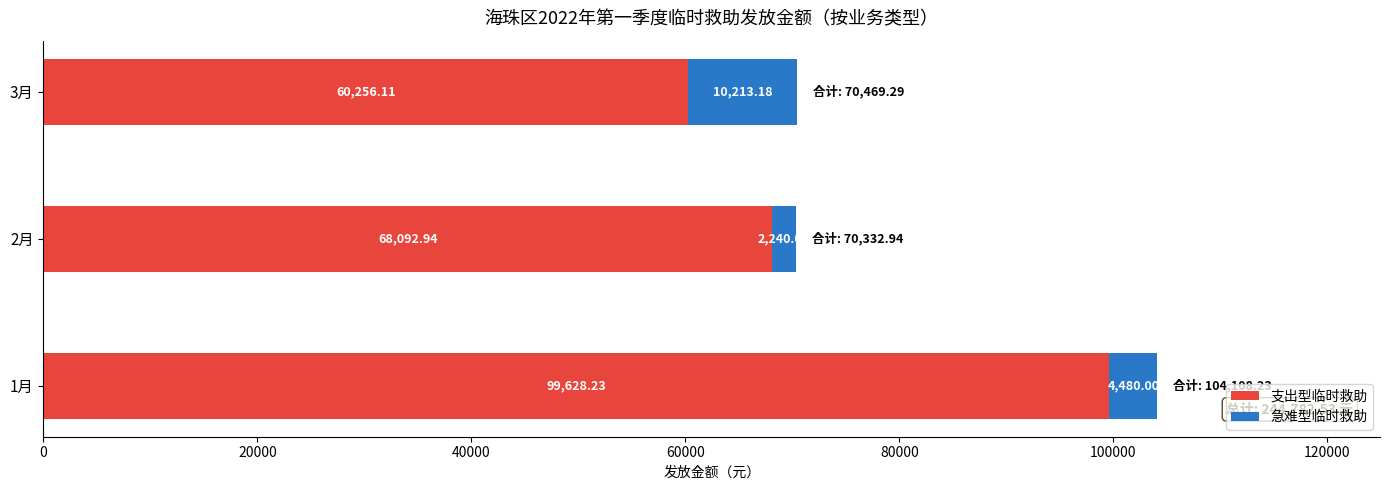

What is the average value of the 支出型临时救助 series?

75992.4